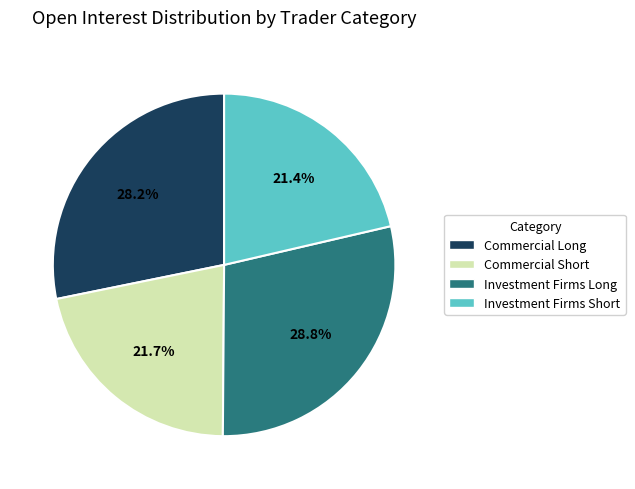

Which has a higher value, Investment Firms Long or Commercial Long?

Investment Firms Long